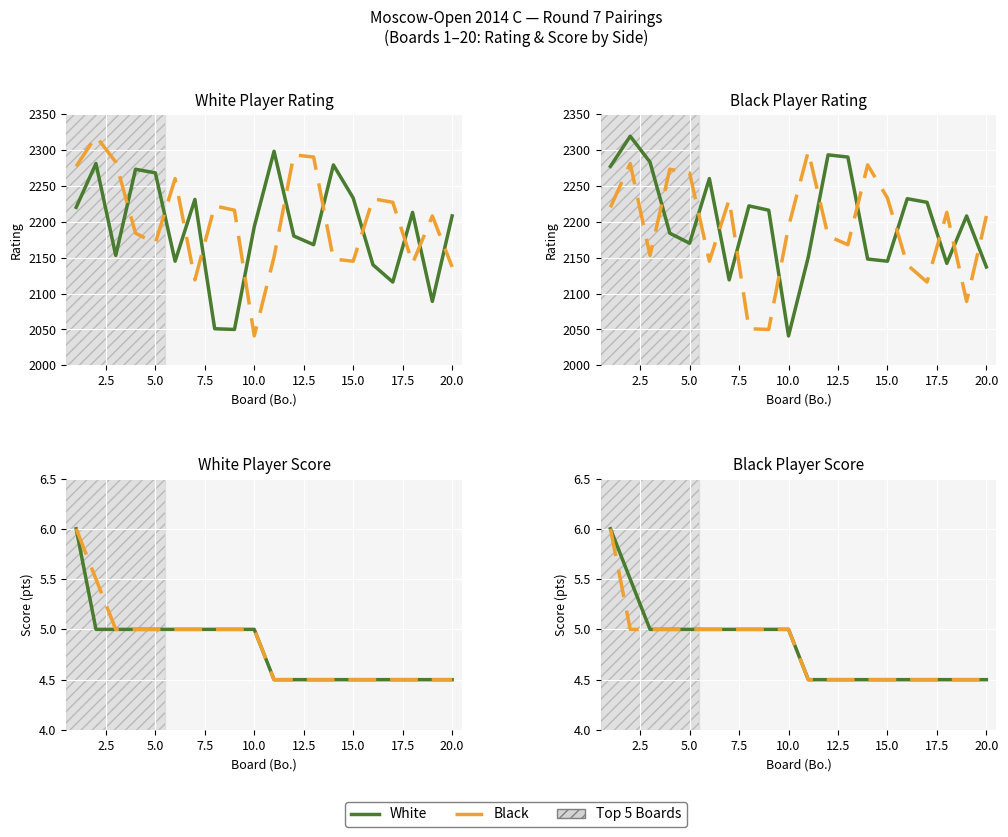

True or false: Black and White intersect in this chart.

False